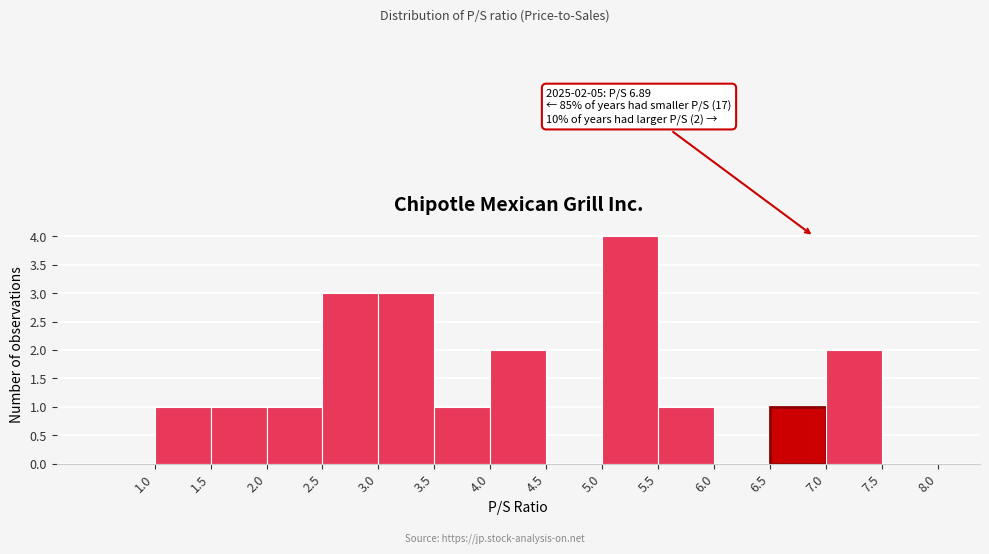

Which range on the x-axis has the tallest bar?

5.0 to 5.5